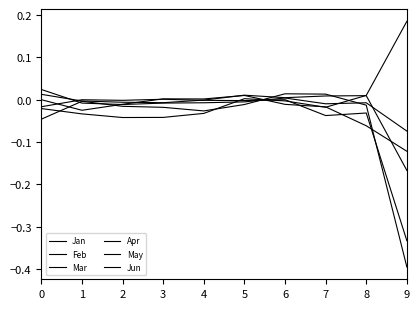

How many lines are shown in the chart?

6